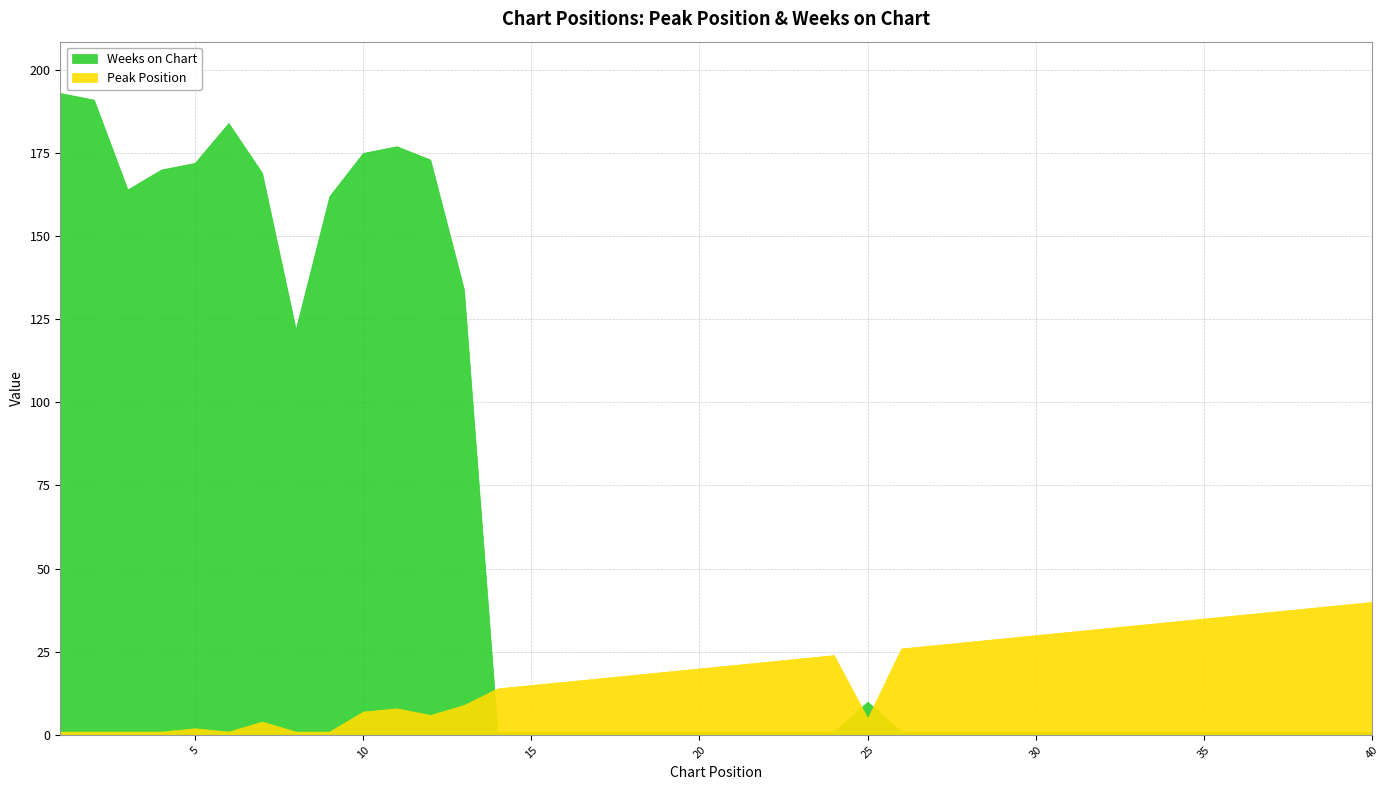

What is the average value of the Weeks on Chart series?

56